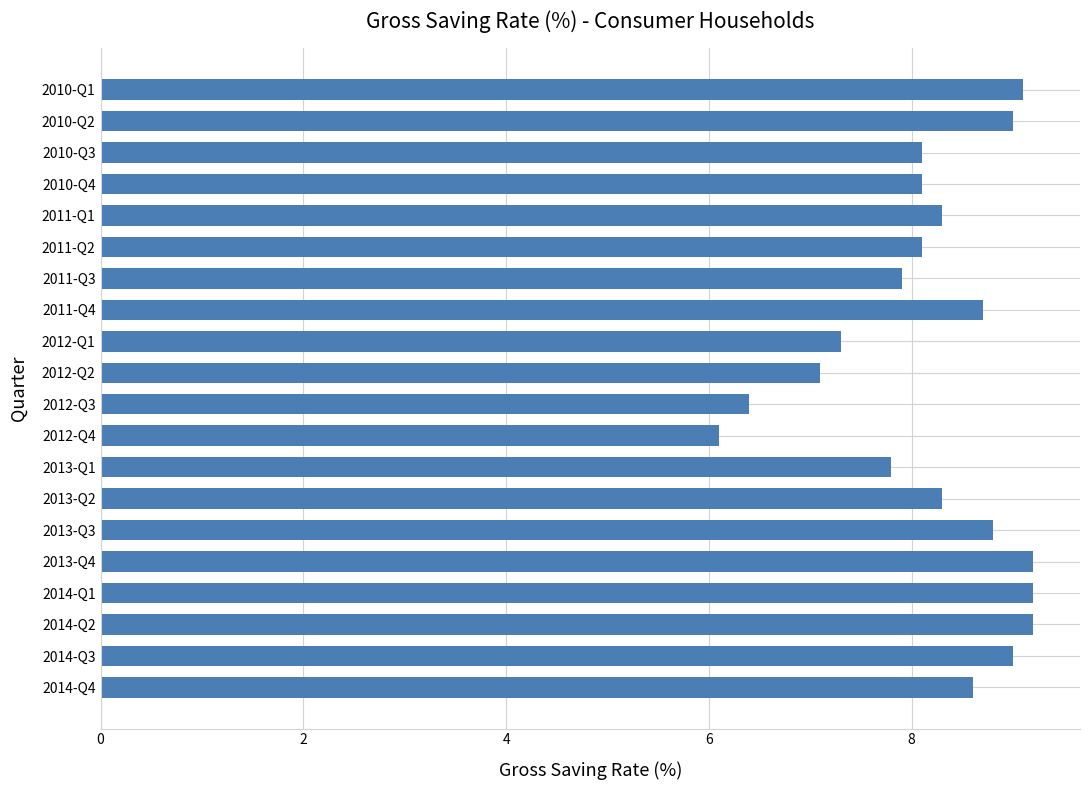

What is the change in value from 2011-Q4 to 2012-Q3?

-2.3